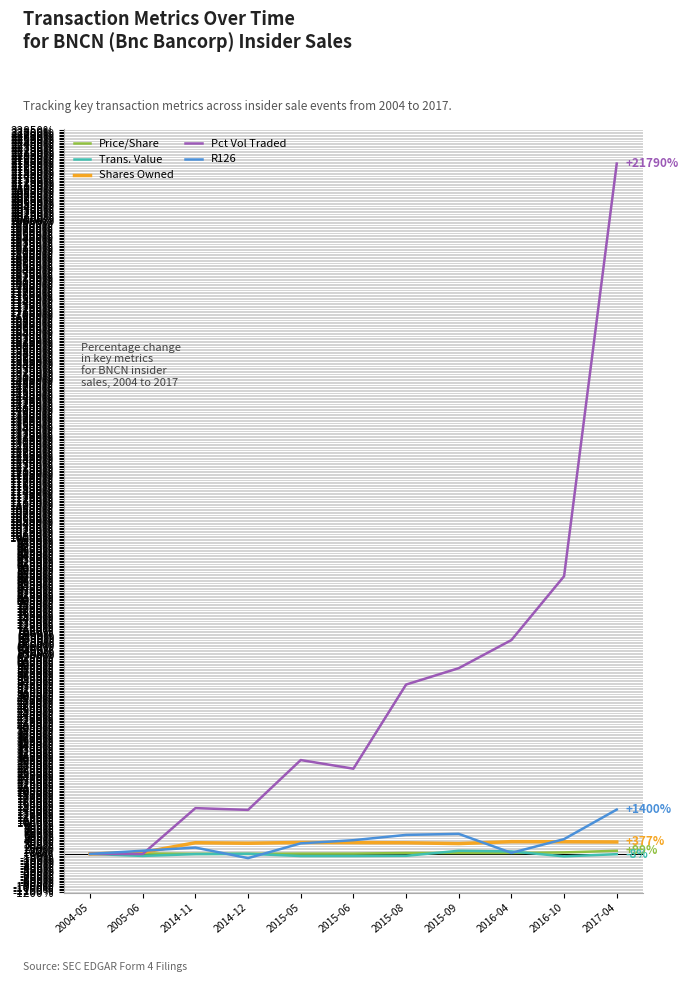

The value of Pct Vol Traded at 2014-12 is 1390.0. True or false?

True